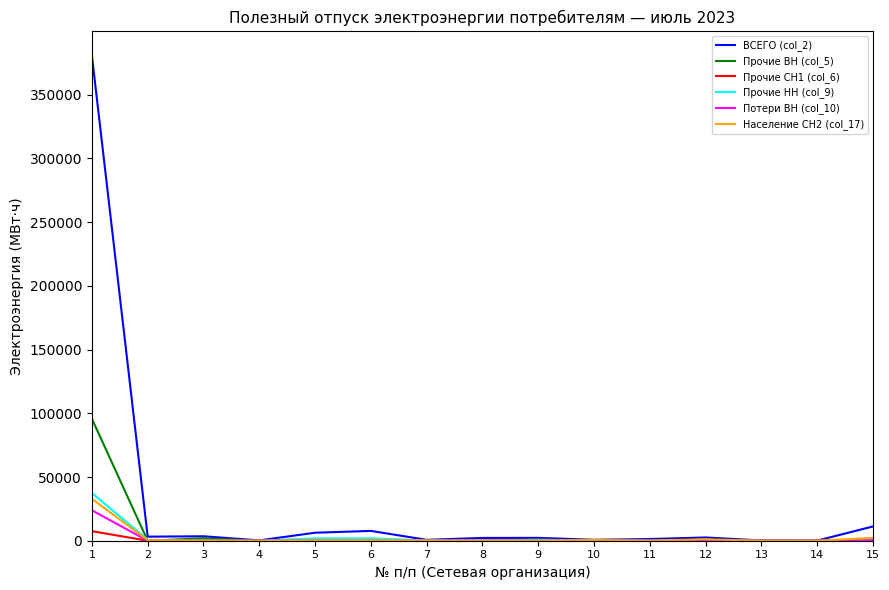

What is the average value of the Прочие НН (col_9) series?

2898.7